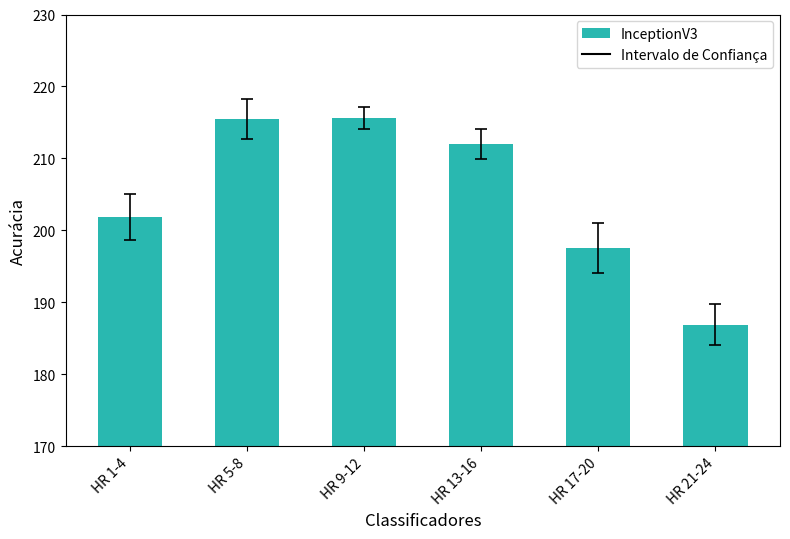

What is the change in value from HR 13-16 to HR 21-24?

-25.1